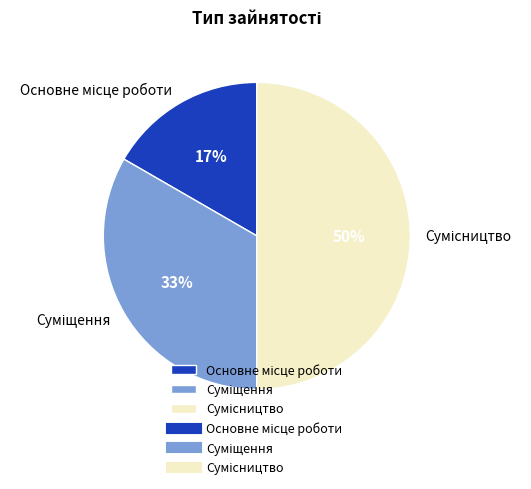

To the nearest percent, what is the difference between the largest and smallest slice percentages?

33%